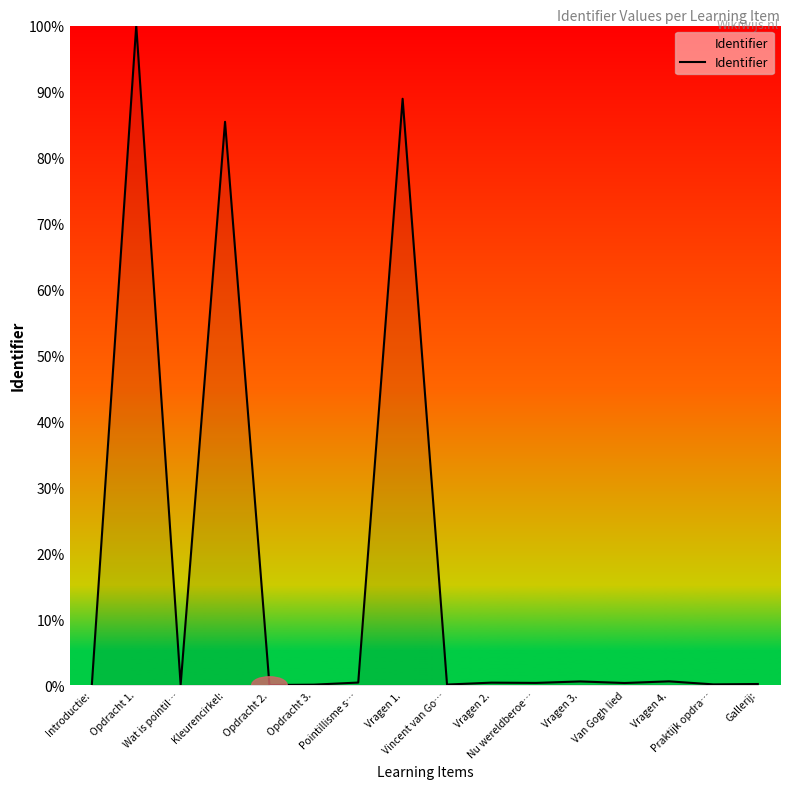

Does the chart have visible grid lines?

No